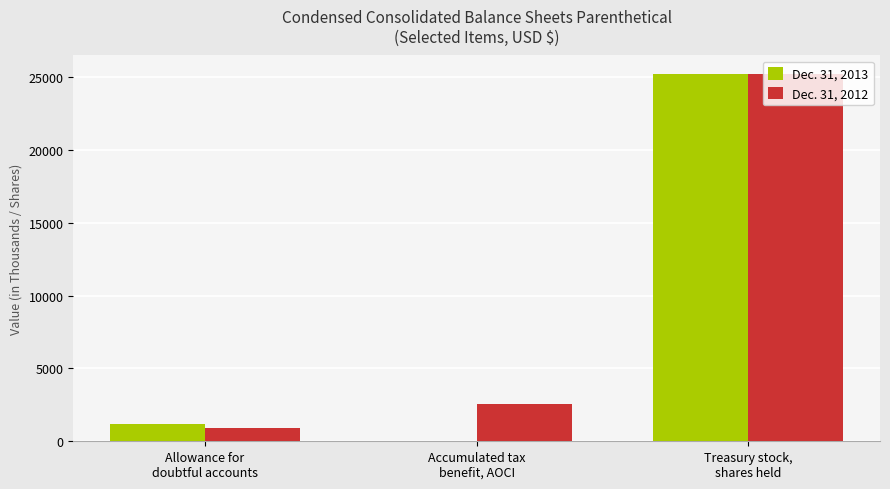

What is the greatest value displayed?

25237